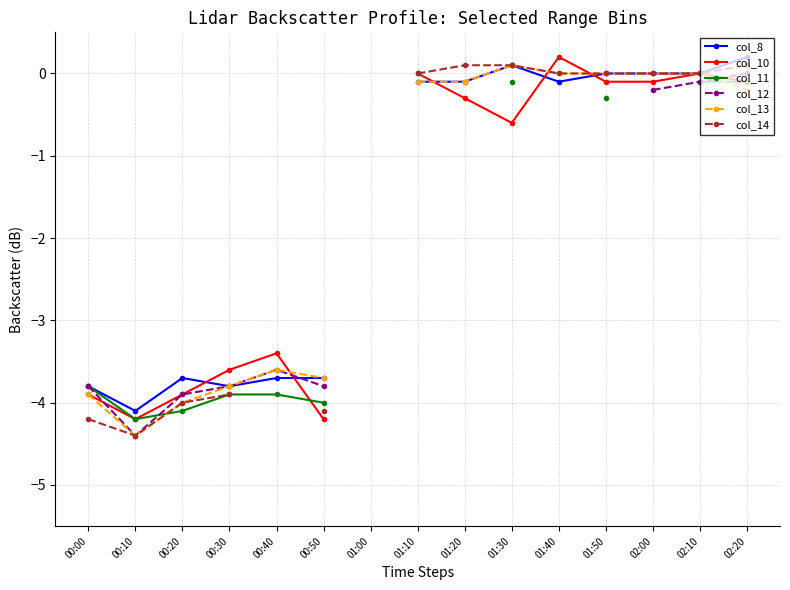

Between 00:00 and 01:30, which series saw the biggest shift?

col_14